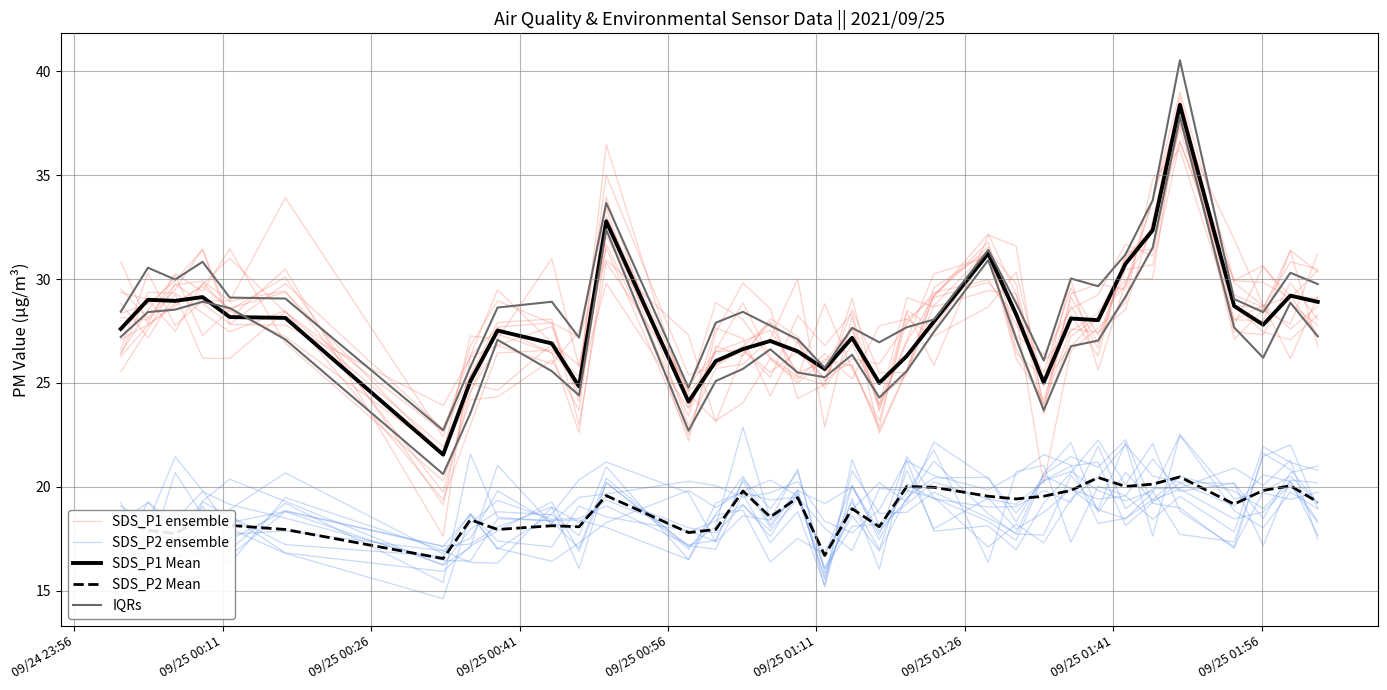

At which label is SDS_P1 Mean closest to 29?

09/25 00:11